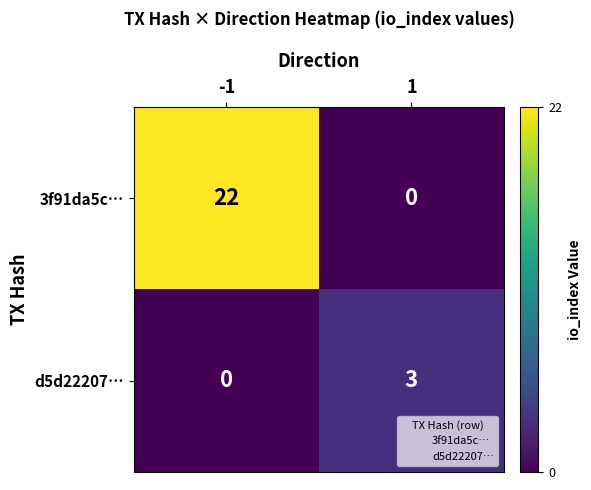

At which category is the sum across all series the highest?

-1